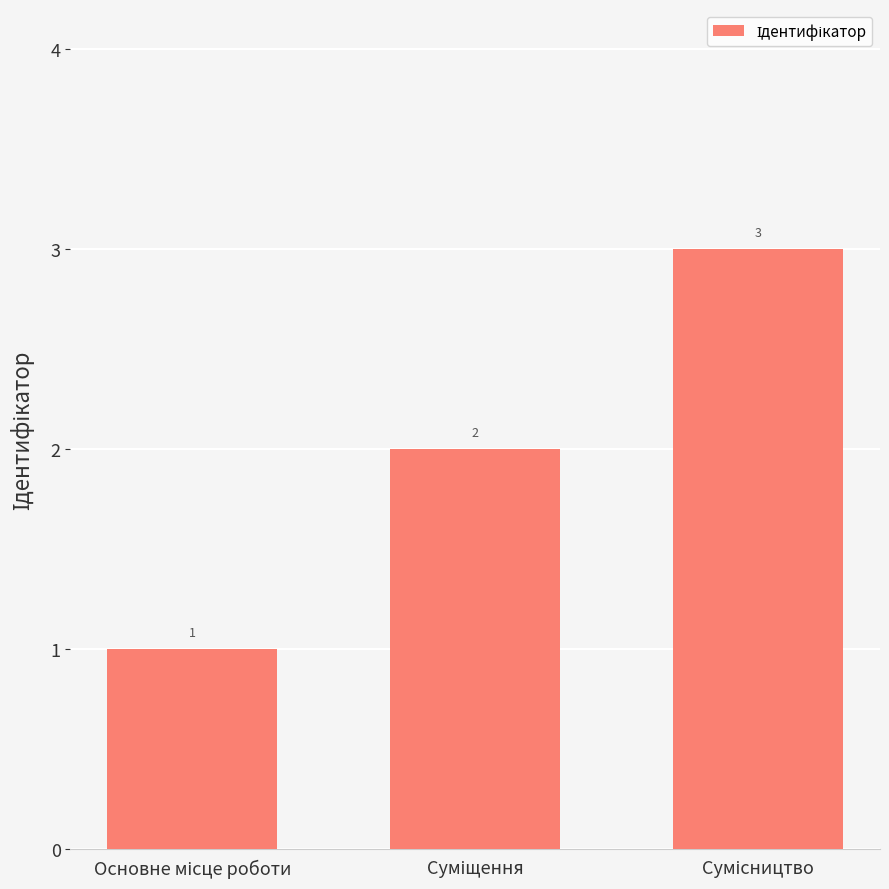

What is the sum of all values?

6